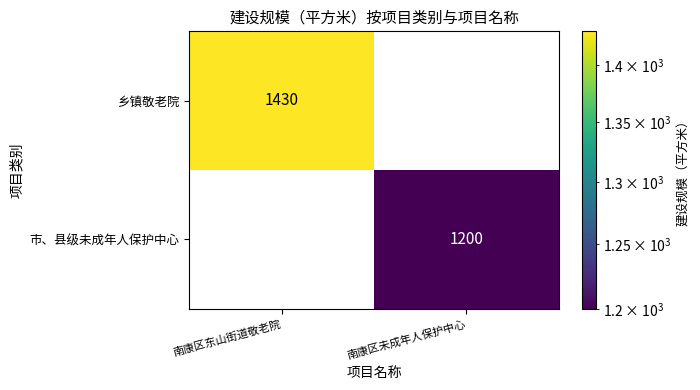

How many series are shown in this chart?

2